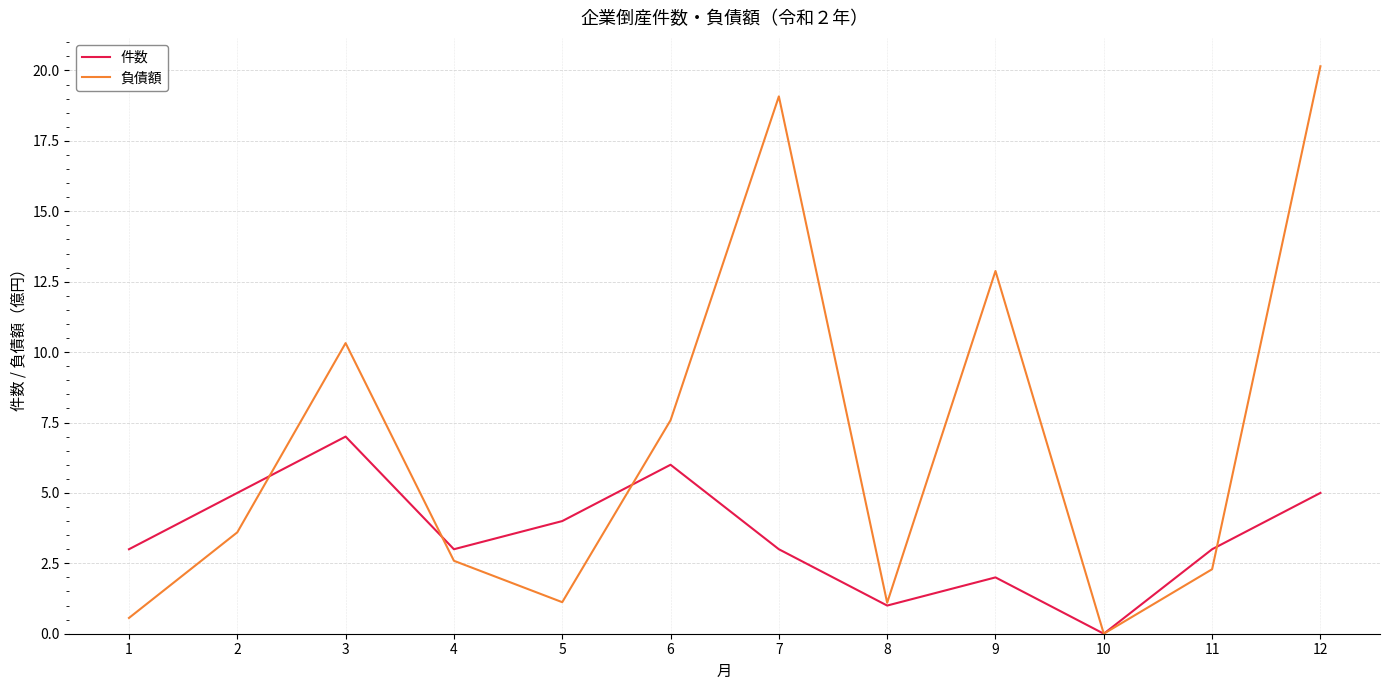

At which category does the chart reach its minimum across all series?

10